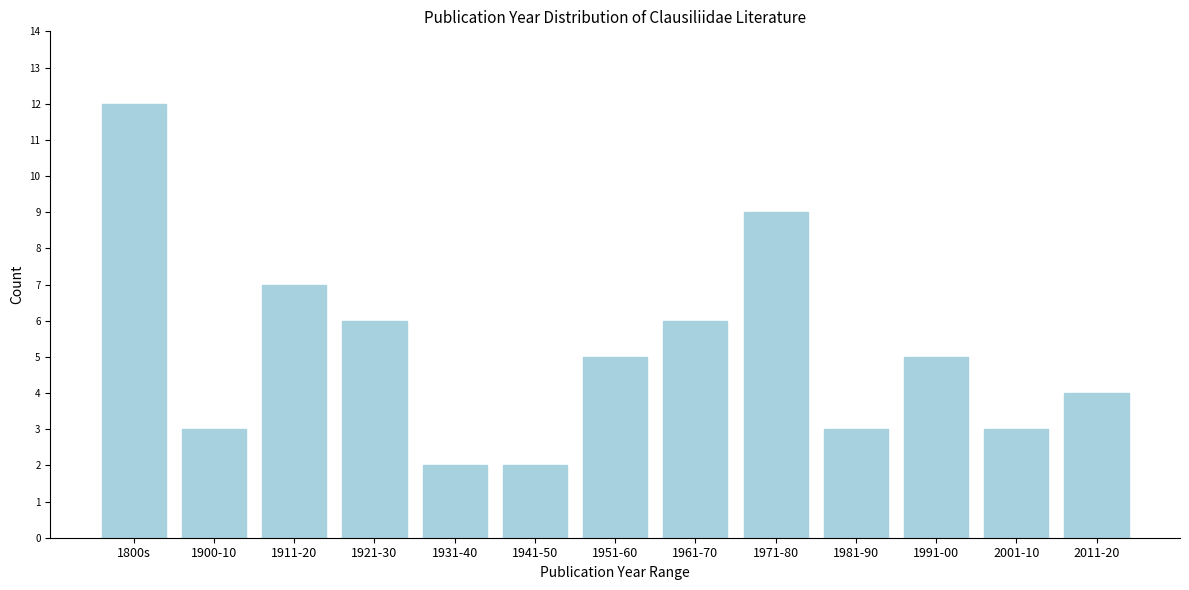

Reading left to right, extract all data points from this chart.

12	3	7	6	2	2	5	6	9	3	5	3	4